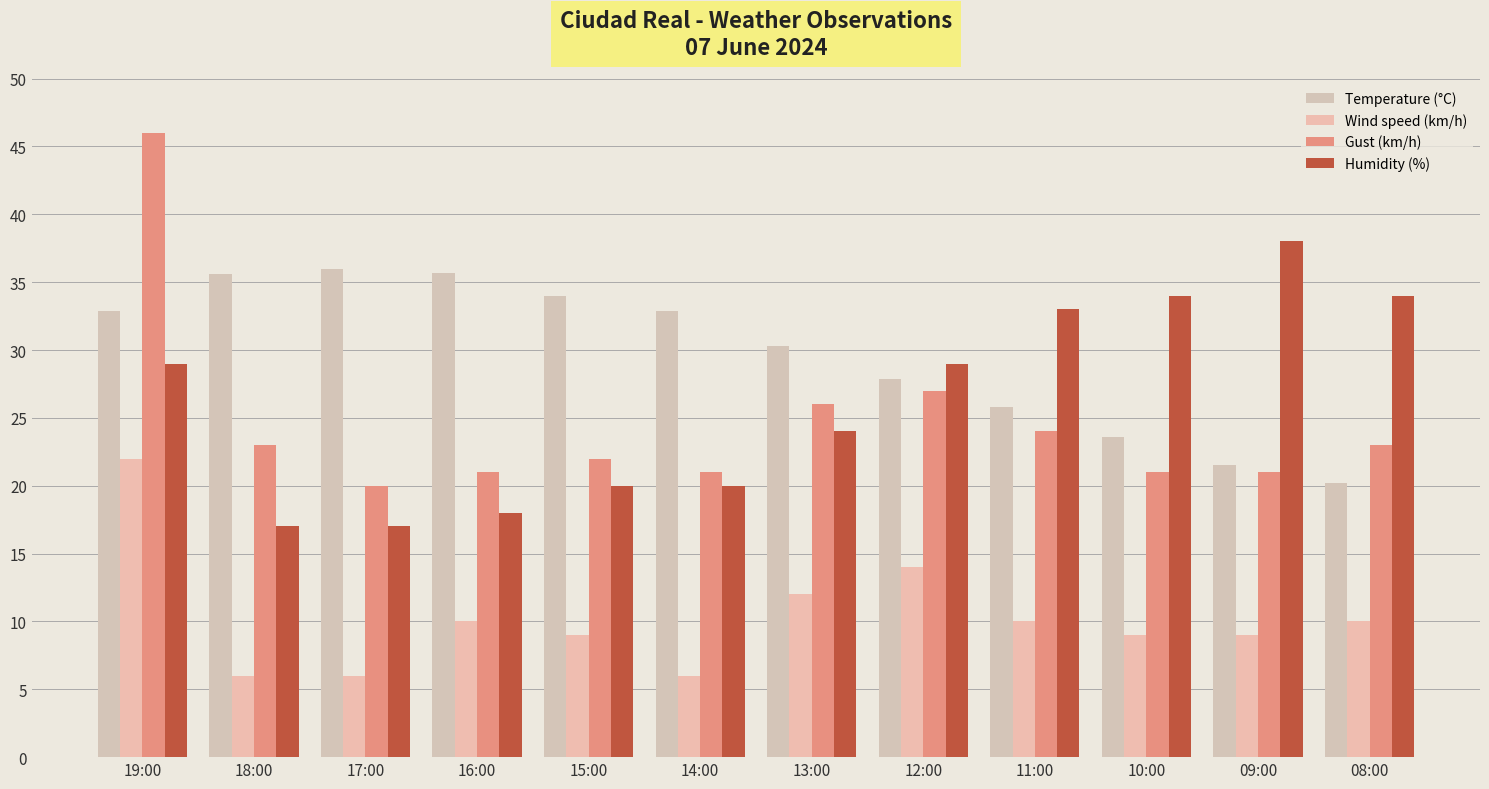

What is the lowest value of the Humidity (%) series?

17.0